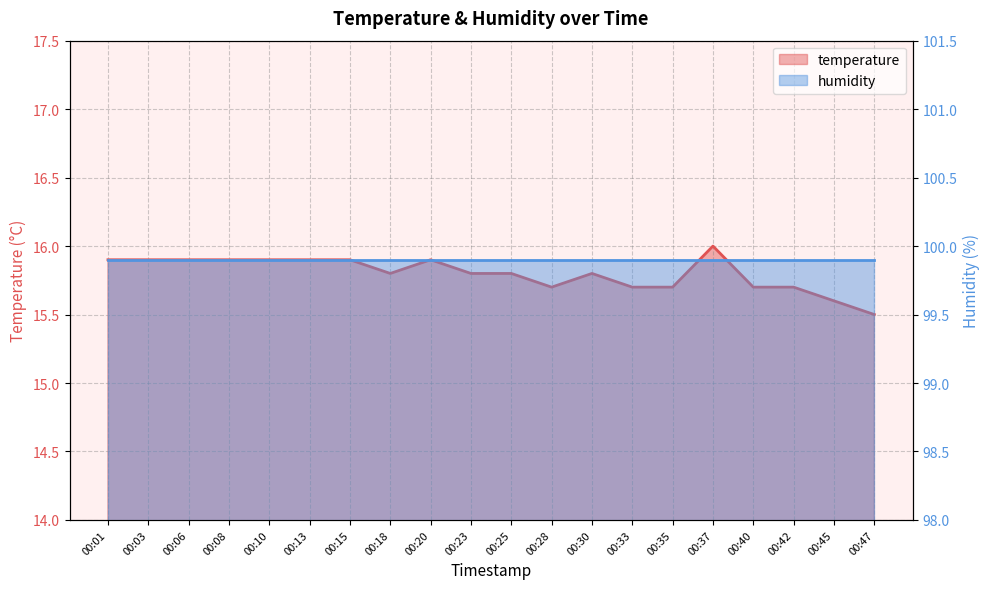

What is the value of the 7th point from the left?

15.9